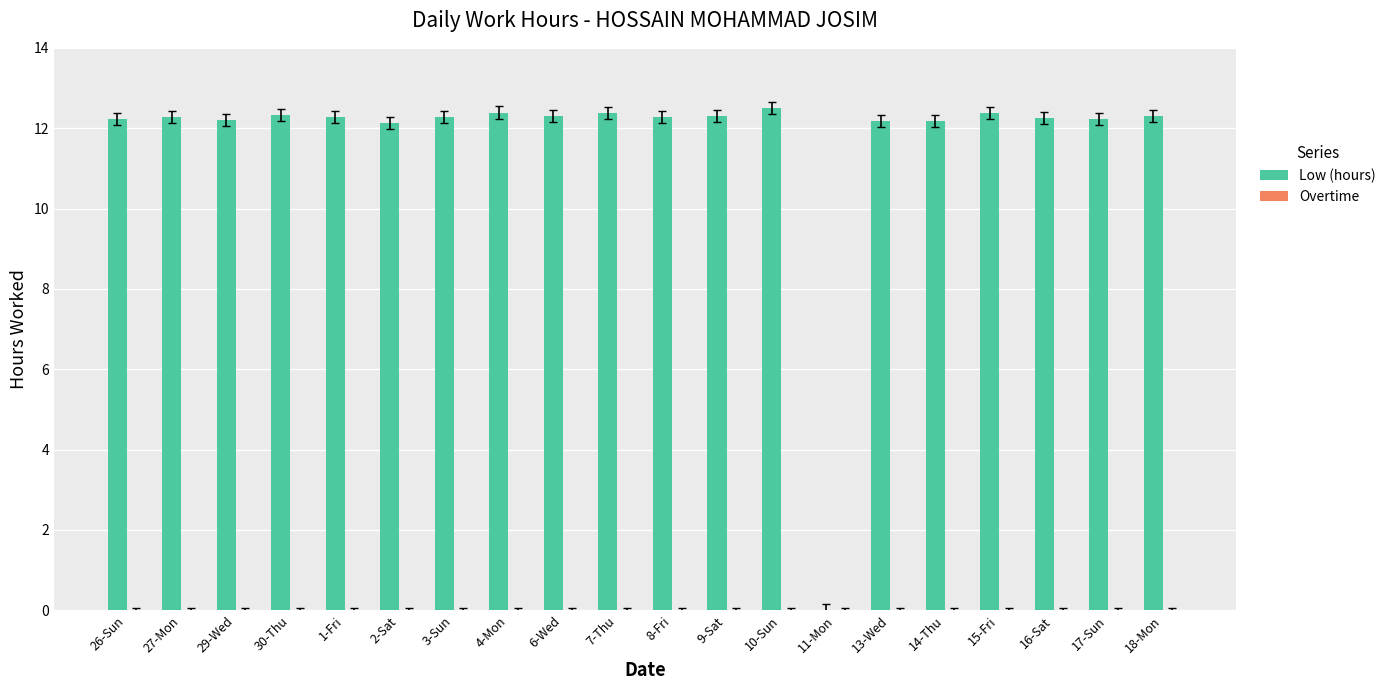

Is it true that the value at 30-Thu is 12.3?

True